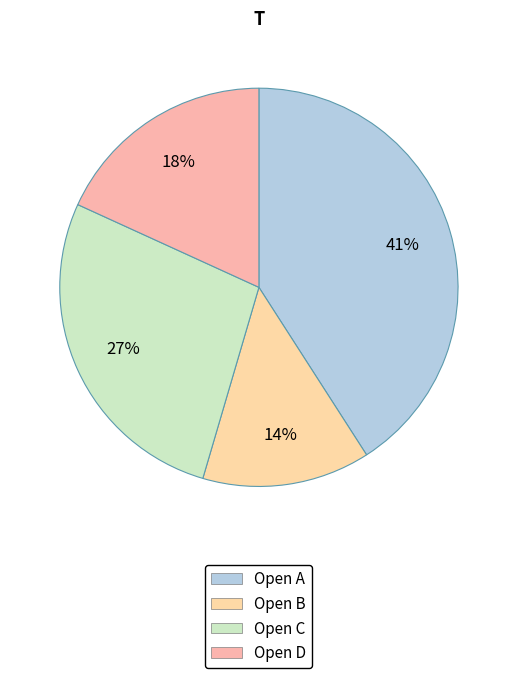

Is there a majority slice in this chart?

No